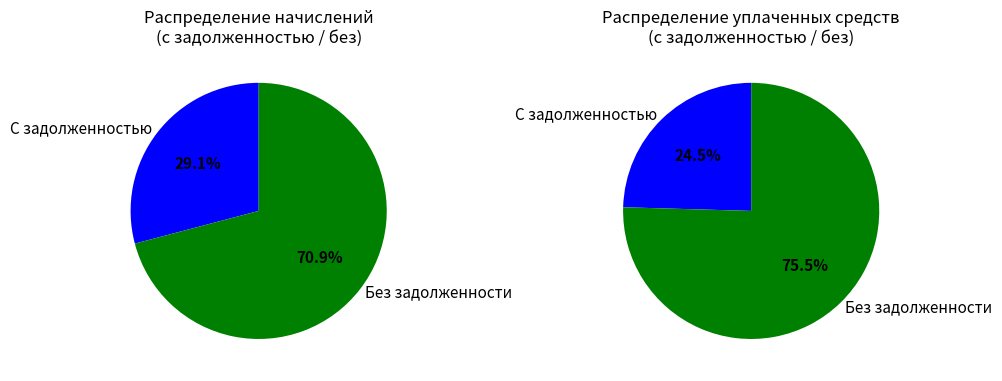

True or false: Пионерская, 31/1 accounts for 11% of the total.

False